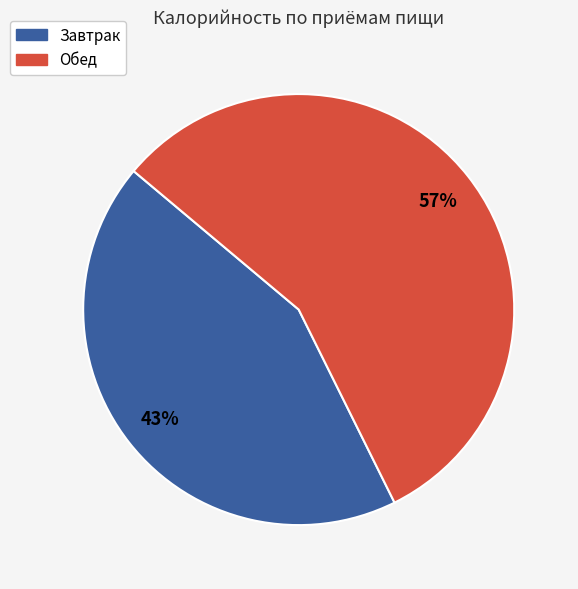

How many slices are in this pie chart?

2